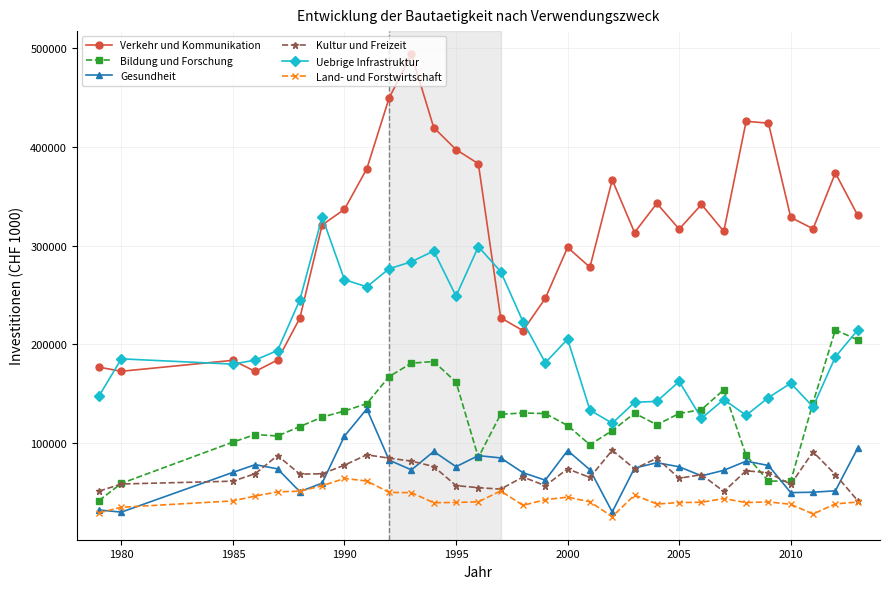

What is the minimum value for Verkehr und Kommunikation?

172670